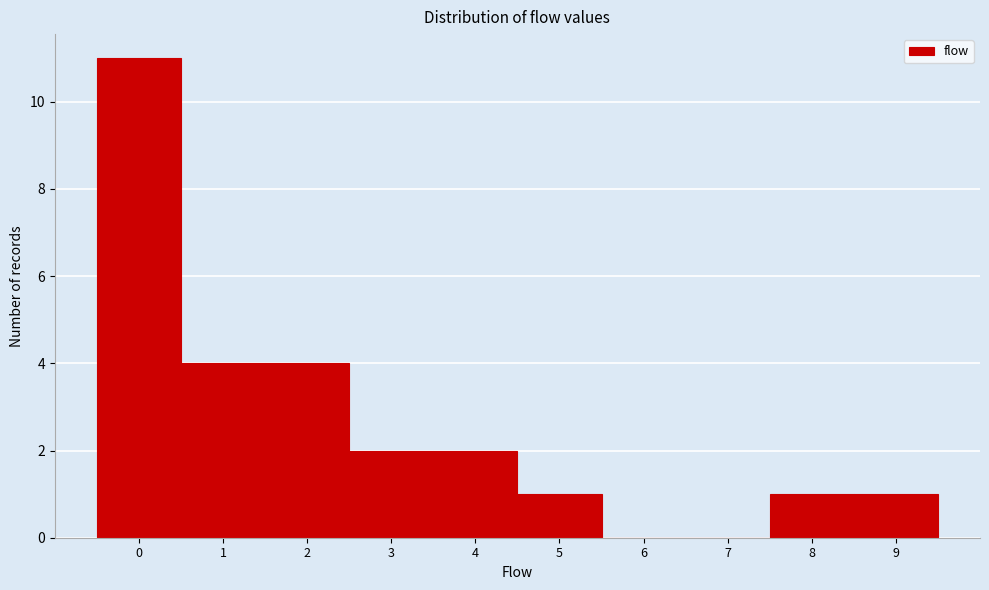

Reading left to right, transcribe this chart: for each bar, give the range it covers on the x-axis and its height. The values are not printed on the chart, so give them approximately, as read against the axis.

-0.5 to 0.5: 11
0.5 to 1.5: 4
1.5 to 2.5: 4
2.5 to 3.5: 2
3.5 to 4.5: 2
4.5 to 5.5: 1
5.5 to 6.5: 0
6.5 to 7.5: 0
7.5 to 8.5: 1
8.5 to 9.5: 1